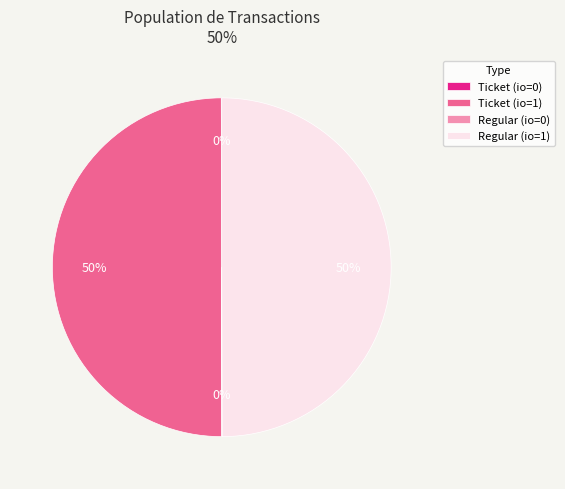

Do Ticket (io=1) and Regular (io=1) together represent more than half of the pie?

Yes